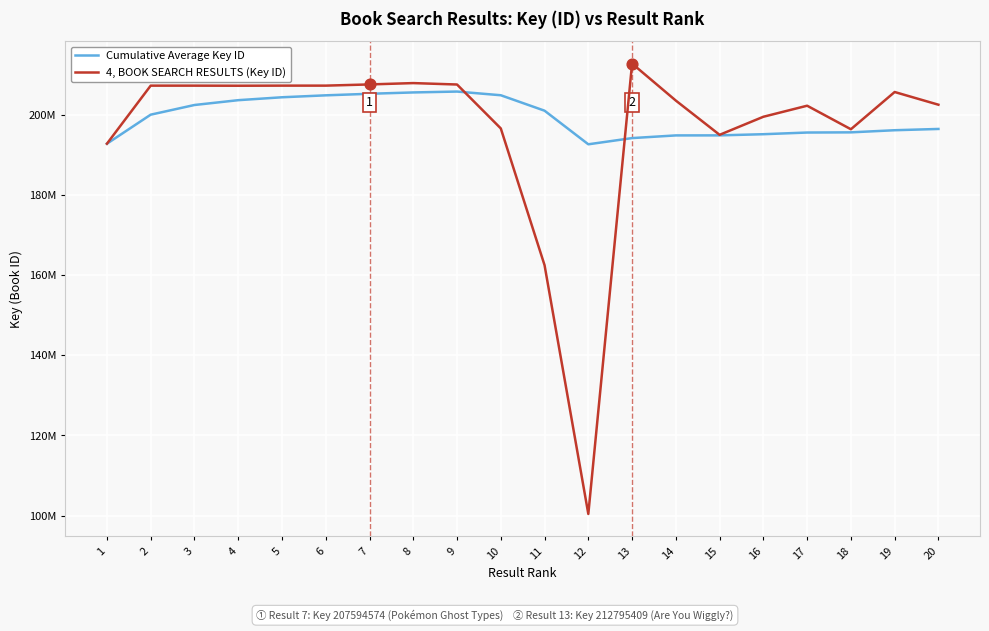

What are all the series names shown in the legend?

Cumulative Average Key ID, 4, BOOK SEARCH RESULTS (Key ID)